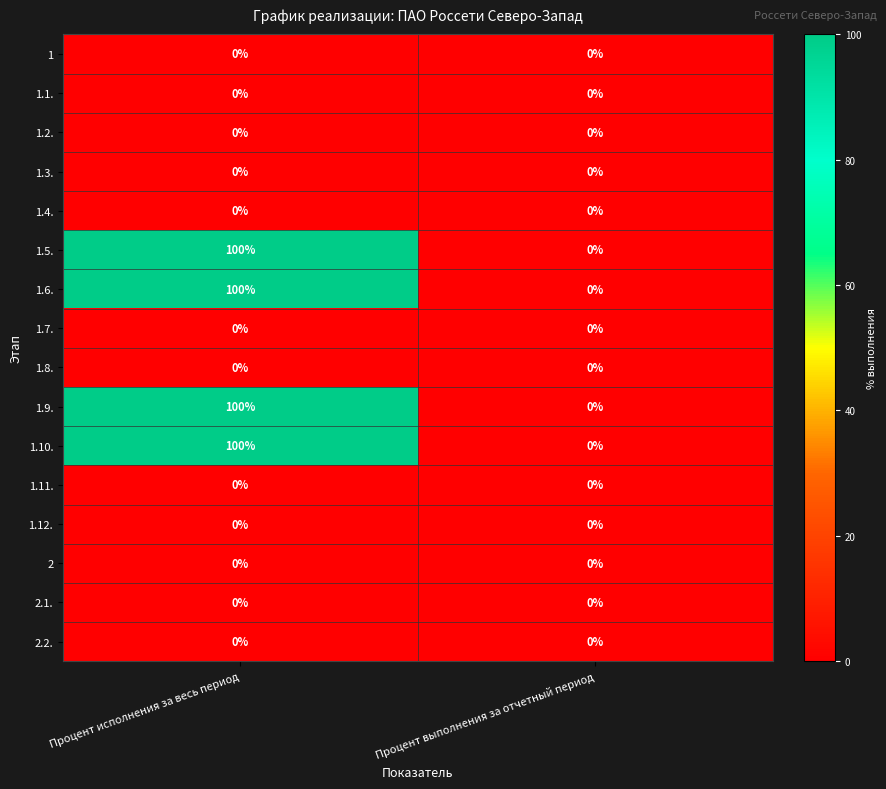

Is the value of 1.10. at Процент исполнения за весь период greater than the value of 1 at Процент исполнения за весь период?

Yes